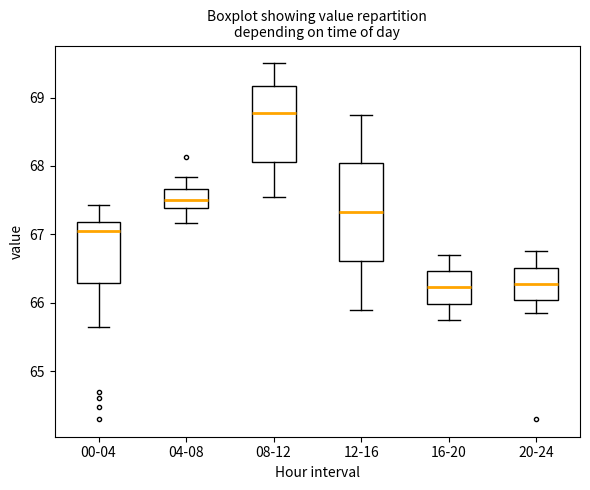

Reading left to right, transcribe this box plot: for each box, give where its median line is, the range the box spans, and where its two whiskers end, as read against the y-axis. The values are not printed on the chart, so give them approximately, as read against the axis.

00-04: median 67.0, box 66.3 to 67.2, whiskers 65.7 to 67.4
04-08: median 67.5, box 67.4 to 67.7, whiskers 67.2 to 67.8
08-12: median 68.8, box 68.1 to 69.2, whiskers 67.6 to 69.5
12-16: median 67.3, box 66.6 to 68.0, whiskers 65.9 to 68.8
16-20: median 66.2, box 66.0 to 66.5, whiskers 65.8 to 66.7
20-24: median 66.3, box 66.0 to 66.5, whiskers 65.9 to 66.8